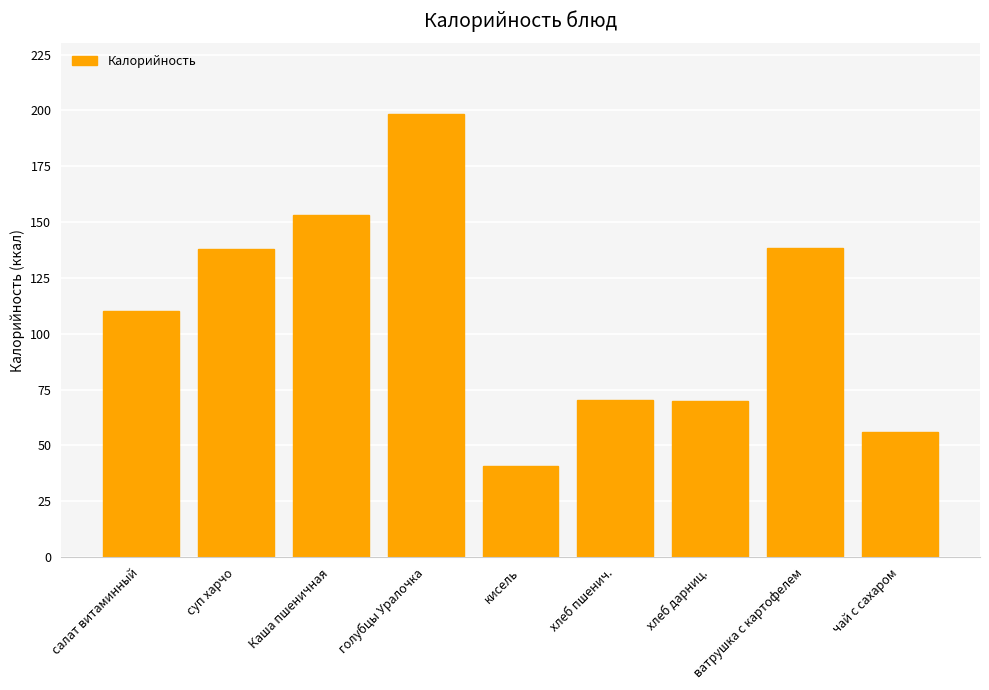

What is the value of the 5th bar from the left?

40.7